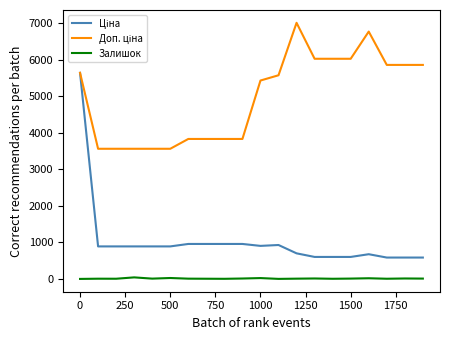

Does the chart have visible grid lines?

No